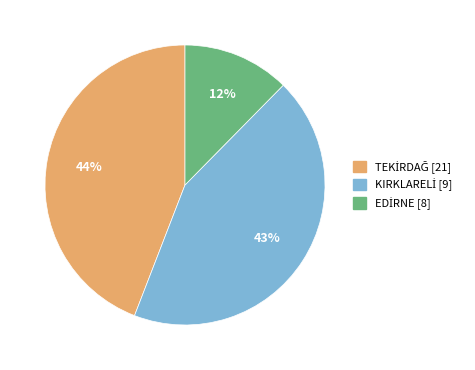

Is there a majority slice in this chart?

No